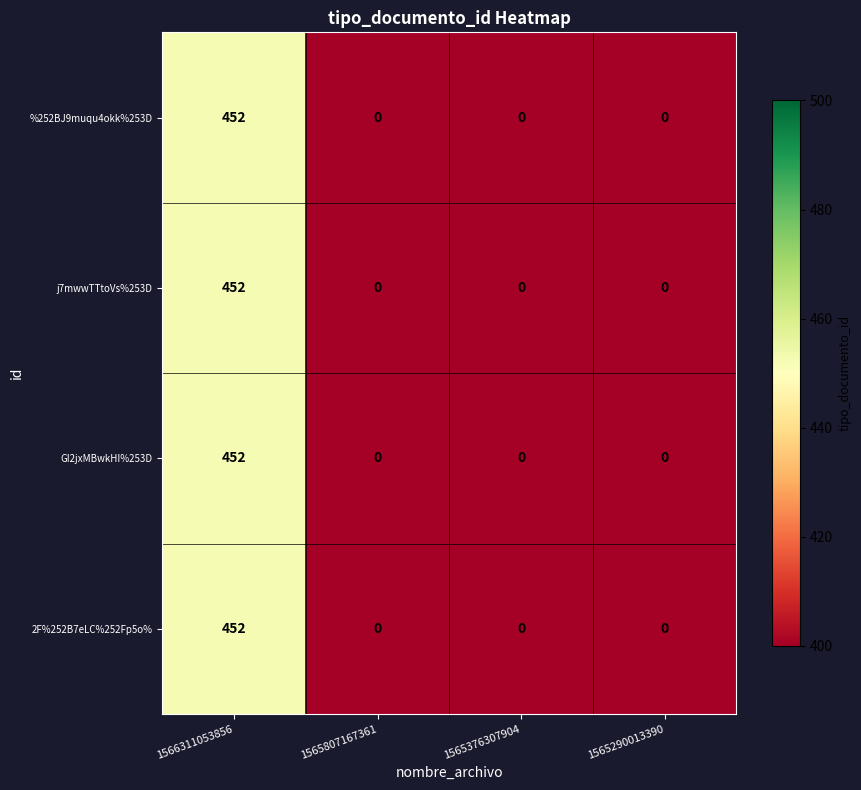

At which category does the chart reach its peak across all series?

1566311053856